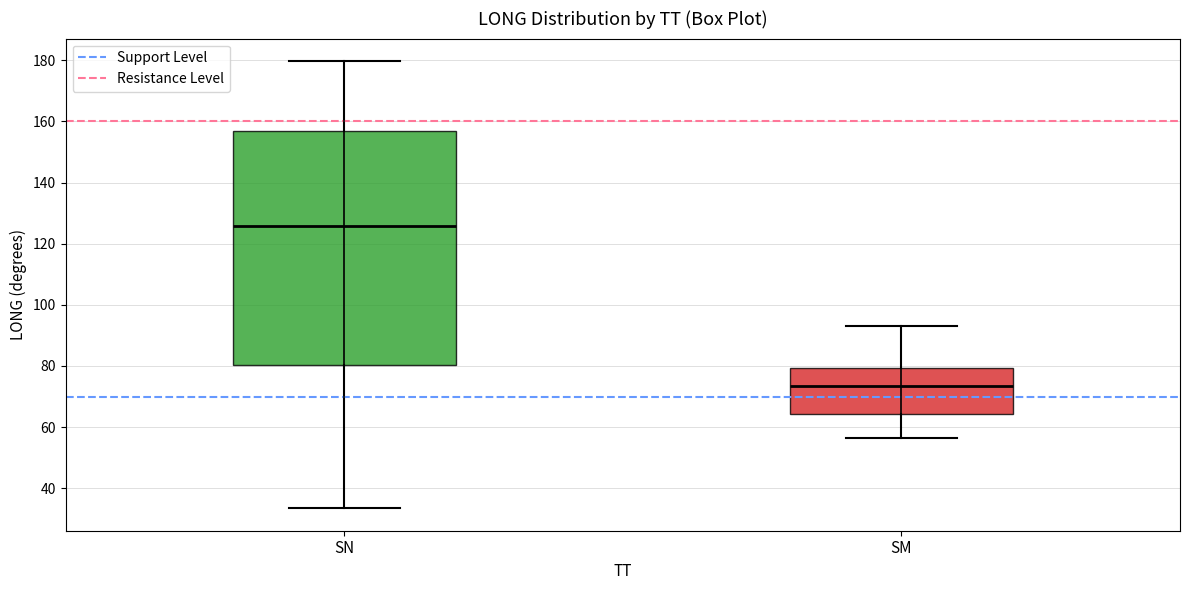

Reading left to right, read every box against the y-axis: the position of its median line, the range the box covers, and the ends of its whiskers. The values are not printed on the chart, so give them approximately, as read against the axis.

SN: median 126, box 80 to 158, whiskers 34 to 180
SM: median 74, box 64 to 80, whiskers 56 to 94